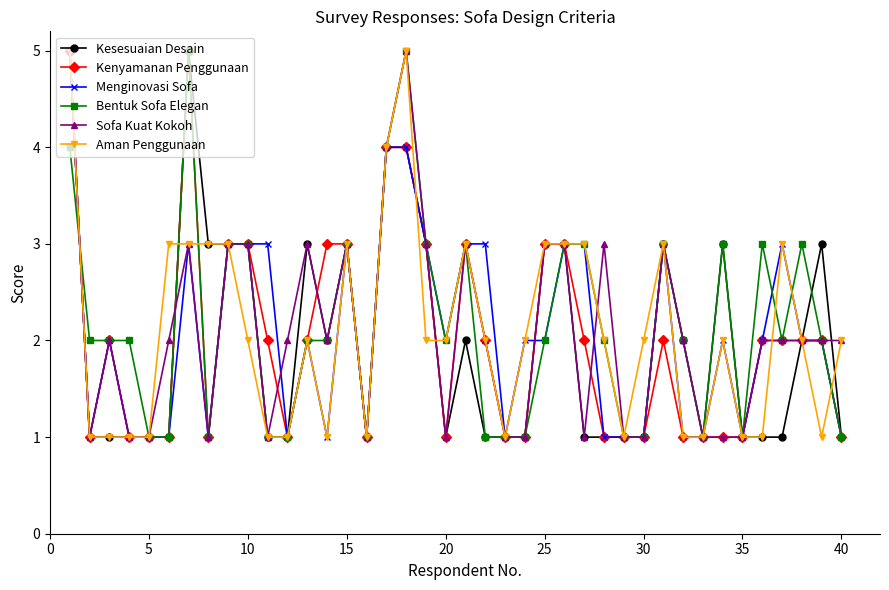

Does the chart have visible grid lines?

No